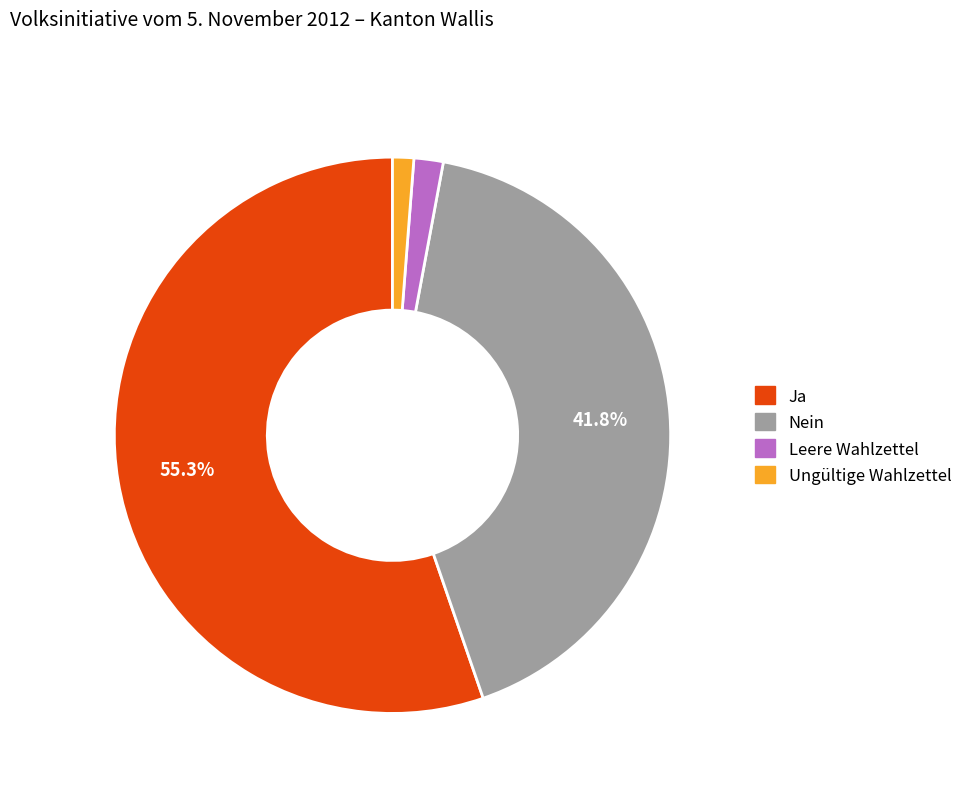

Which slice is the largest?

Ja